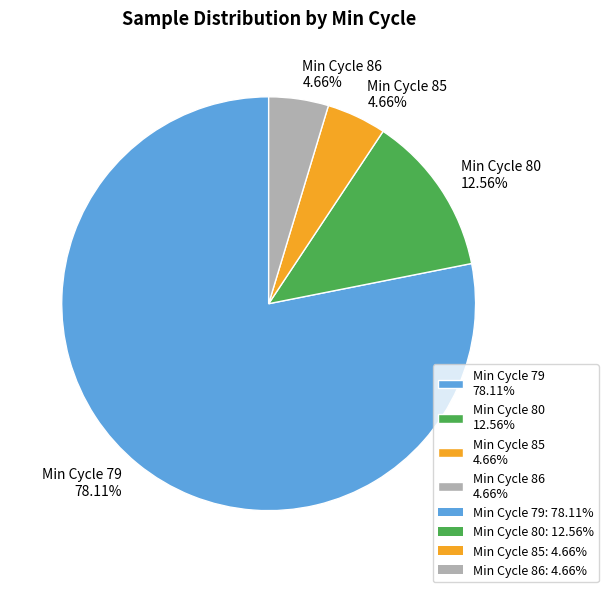

Is there a majority slice in this chart?

Yes